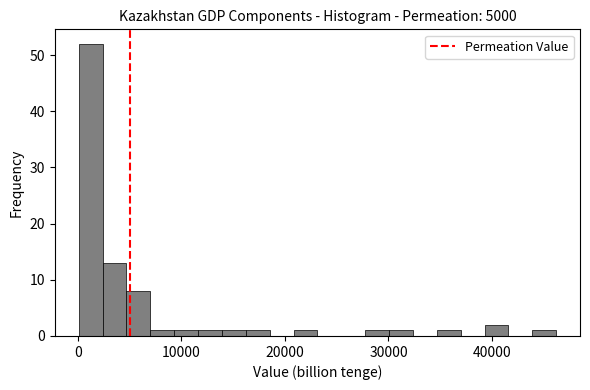

Around what value on the x-axis is the tallest bar? Give the approximate position of its centre, as read against the axis.

1000